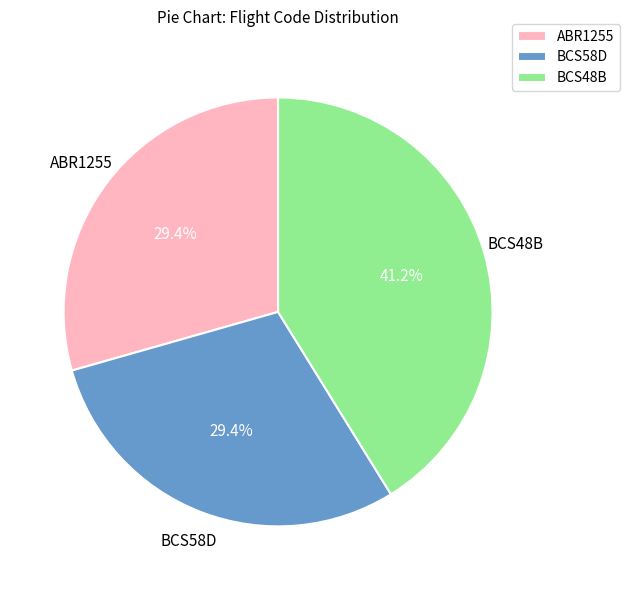

What is the largest slice in the pie chart?

BCS48B